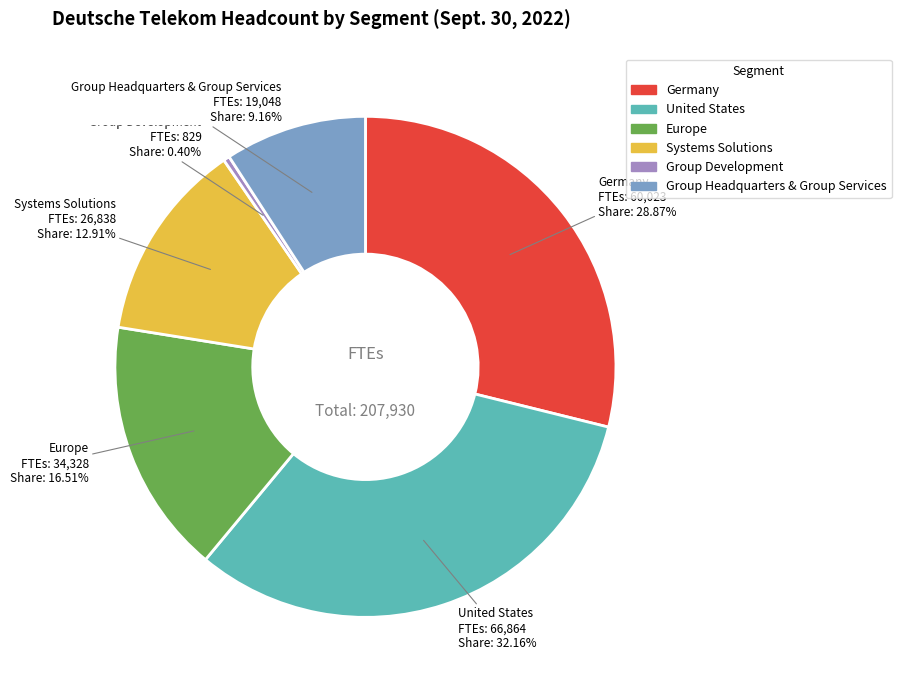

Count the number of slices in the pie.

6